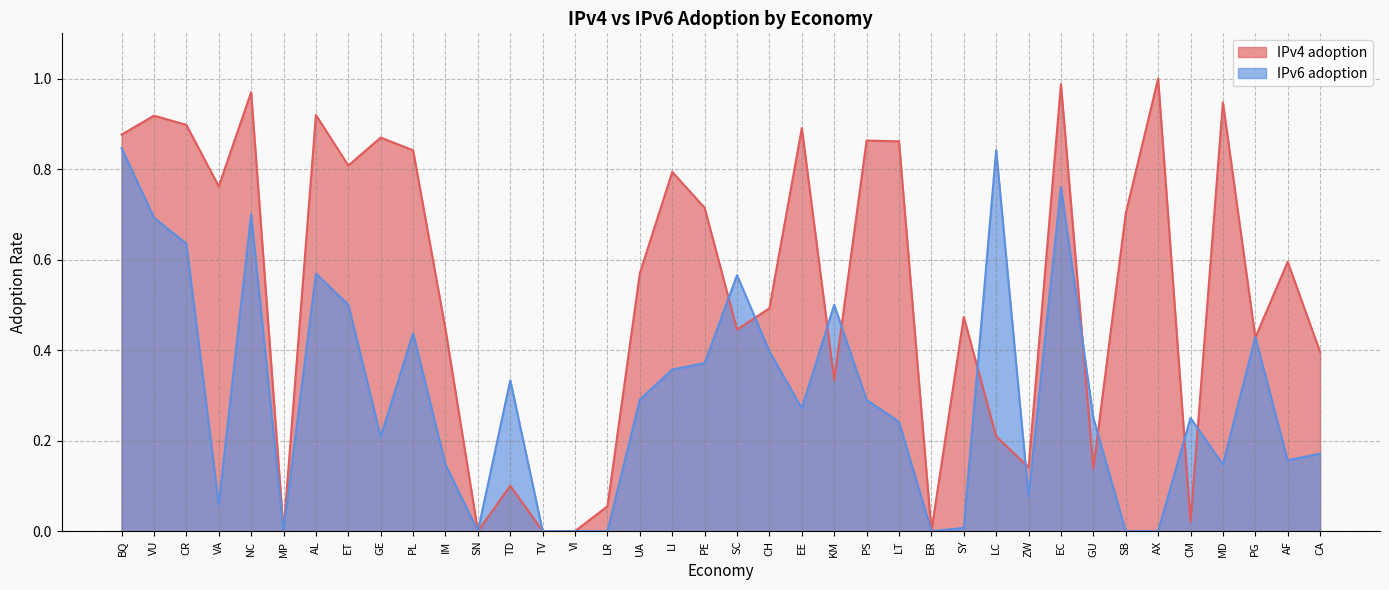

Is it true that IPv6 adoption equals 0.2 at CM?

True